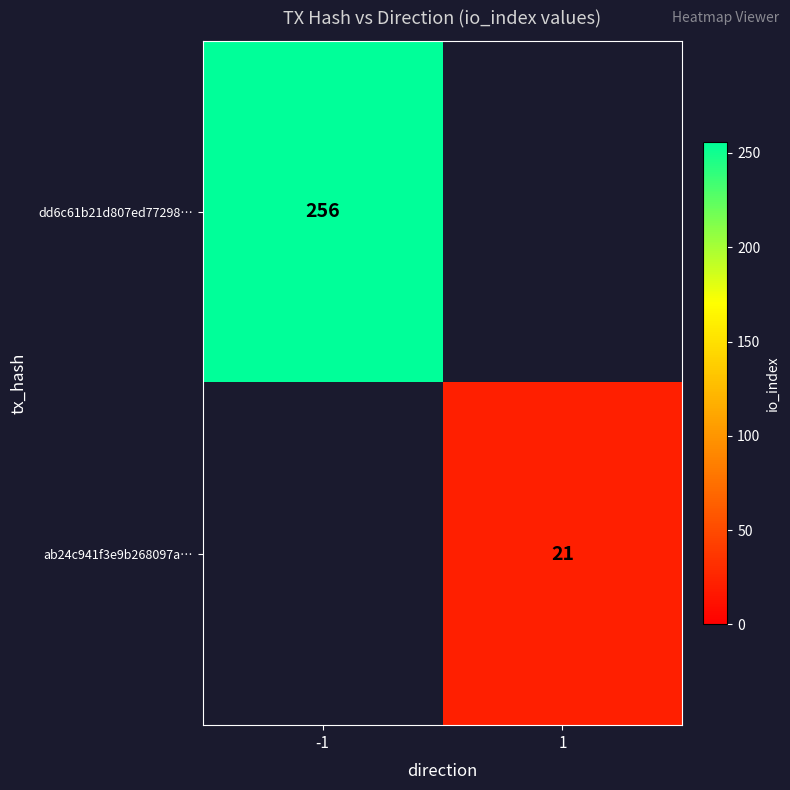

True or false: ab24c941f3e9b268097a… has a value of 36 at 1.

False